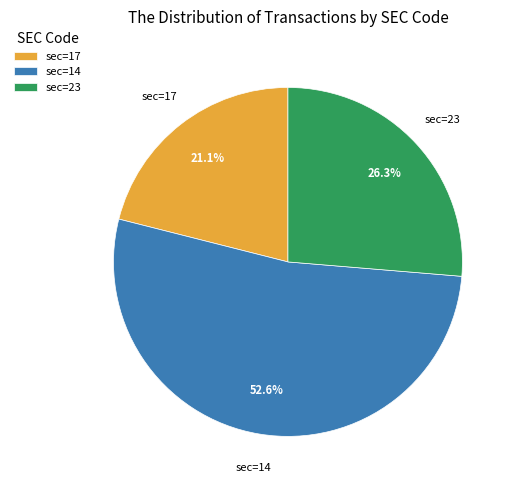

Which category has the biggest portion of the pie?

sec=14